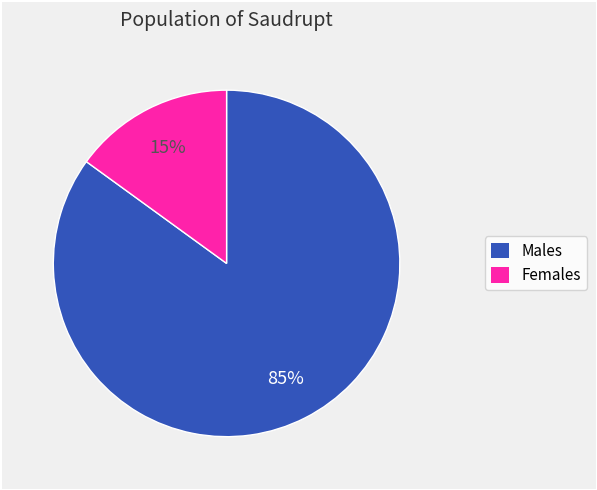

Is there a majority slice in this chart?

Yes